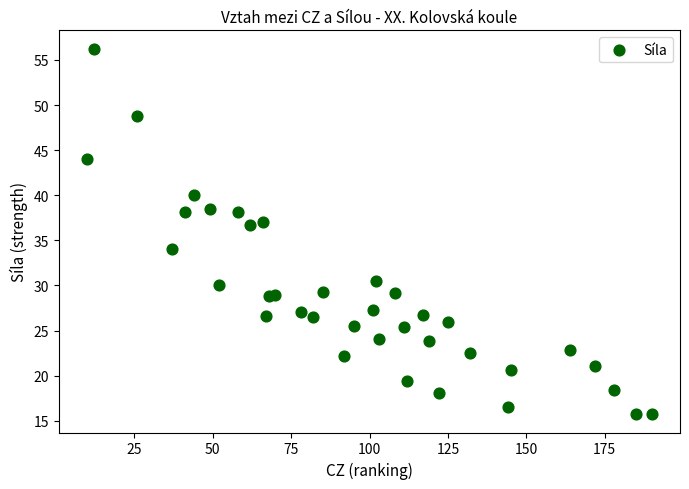

What is the range of Y values (max minus min)?

40.5